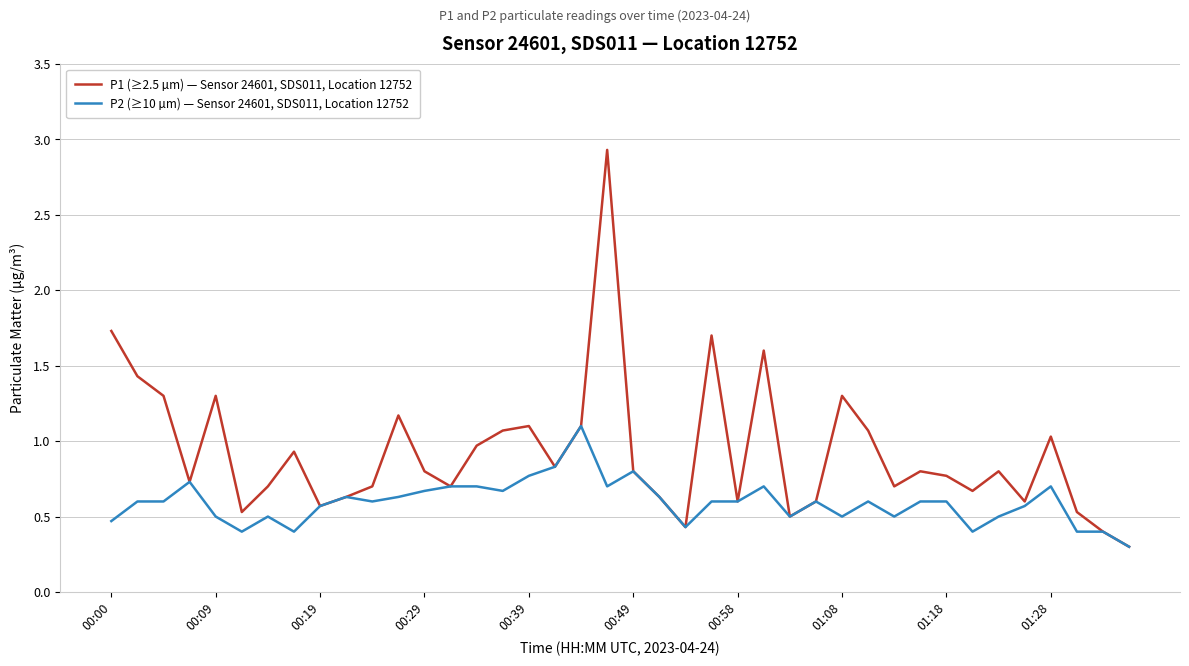

What is the smallest value displayed?

0.3